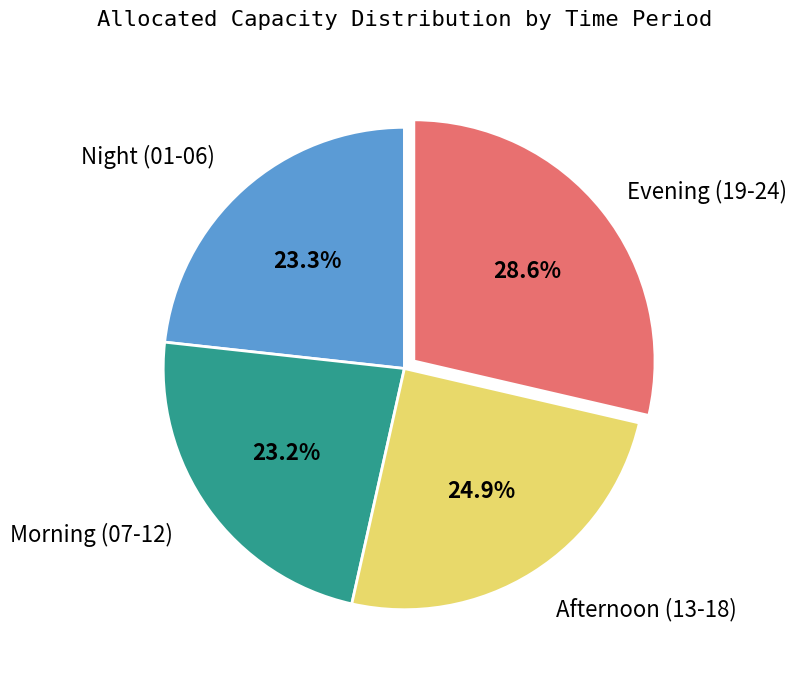

To the nearest percent, what is the difference between the largest and smallest slice percentages?

5%